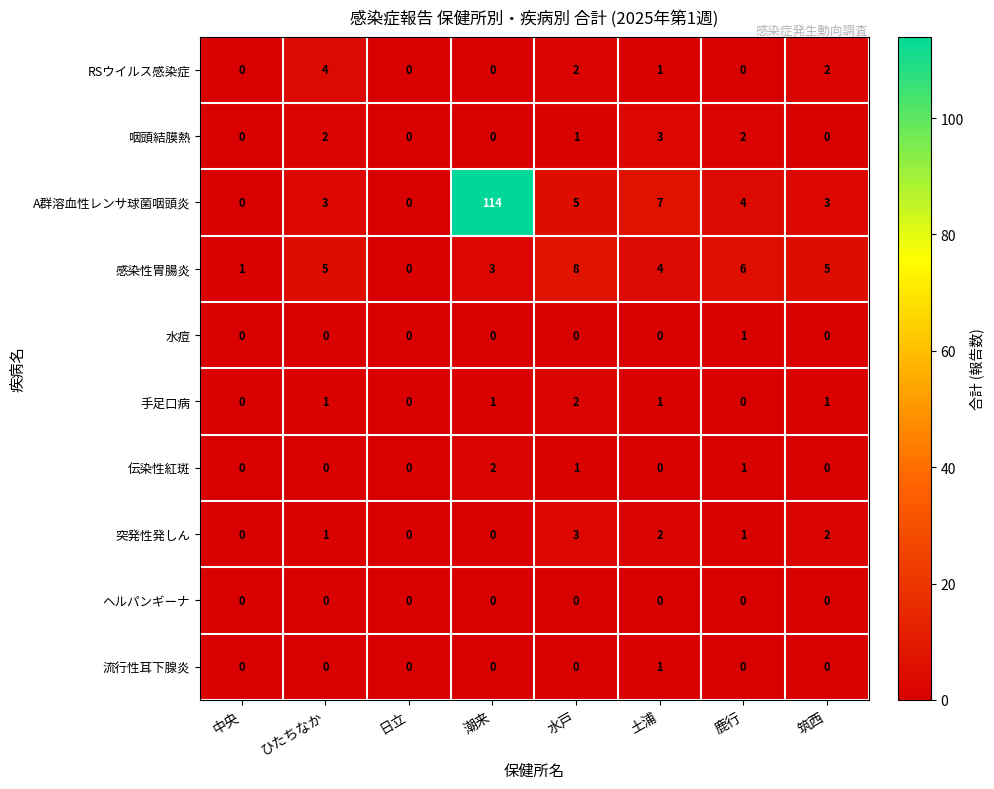

At which label does 咽頭結膜熱 first exceed 1?

ひたちなか